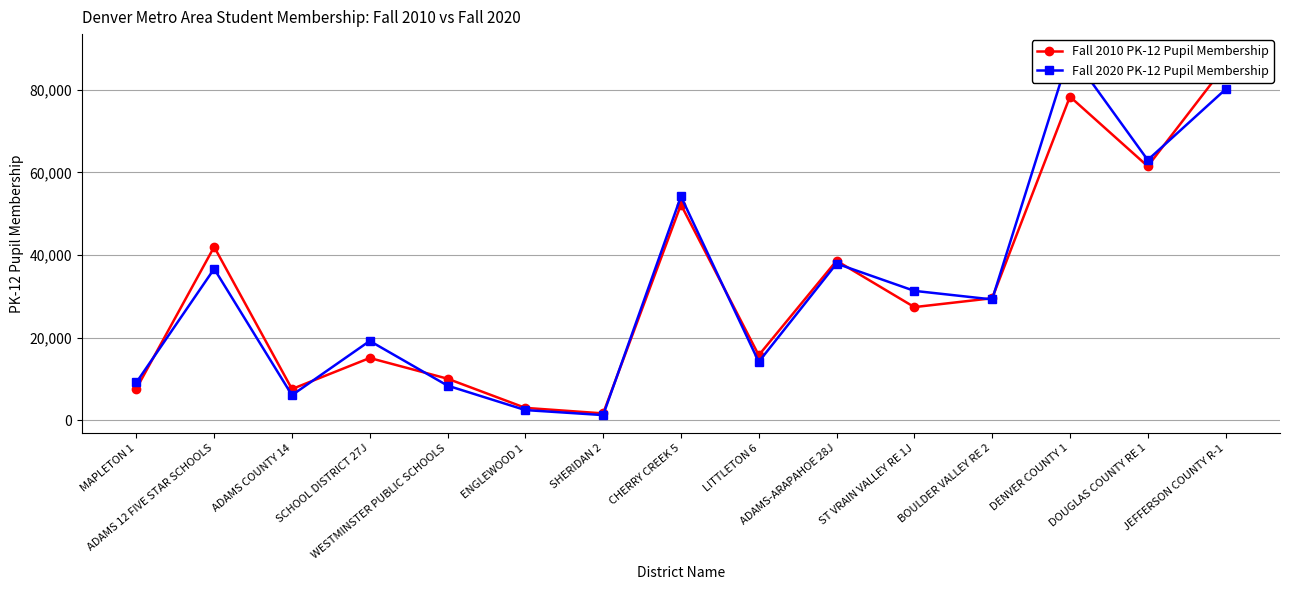

True or false: Fall 2010 PK-12 Pupil Membership and Fall 2020 PK-12 Pupil Membership intersect in this chart.

True